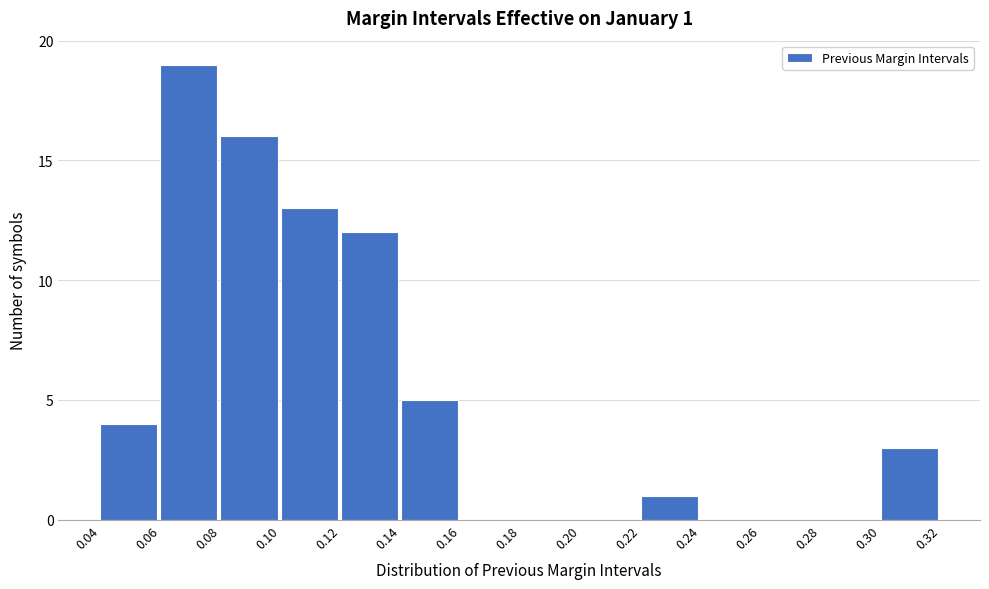

Over which range of the x-axis is the bar tallest?

0.06 to 0.08